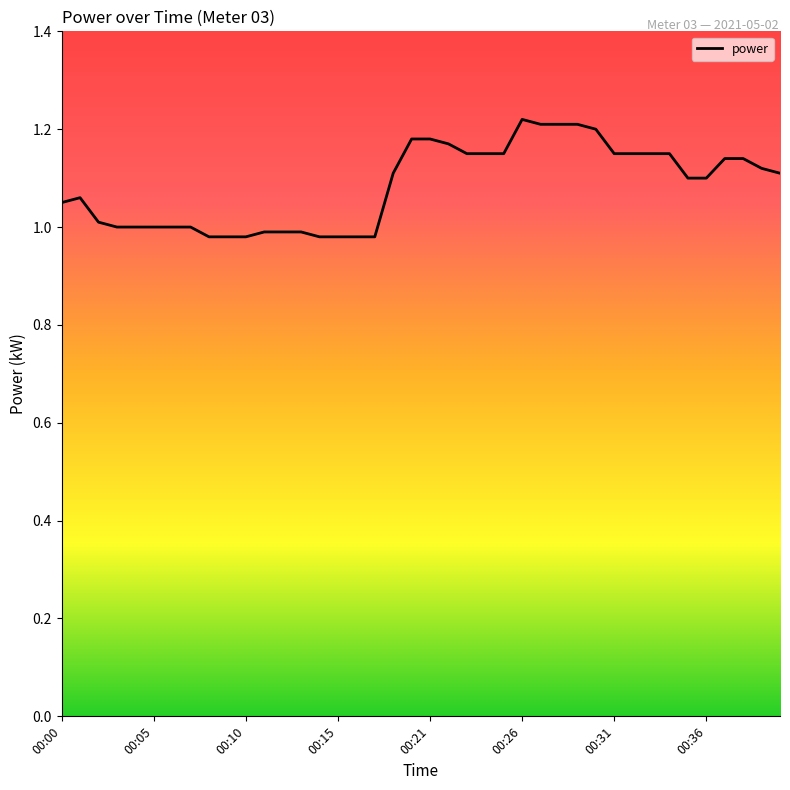

Does the chart have visible grid lines?

No